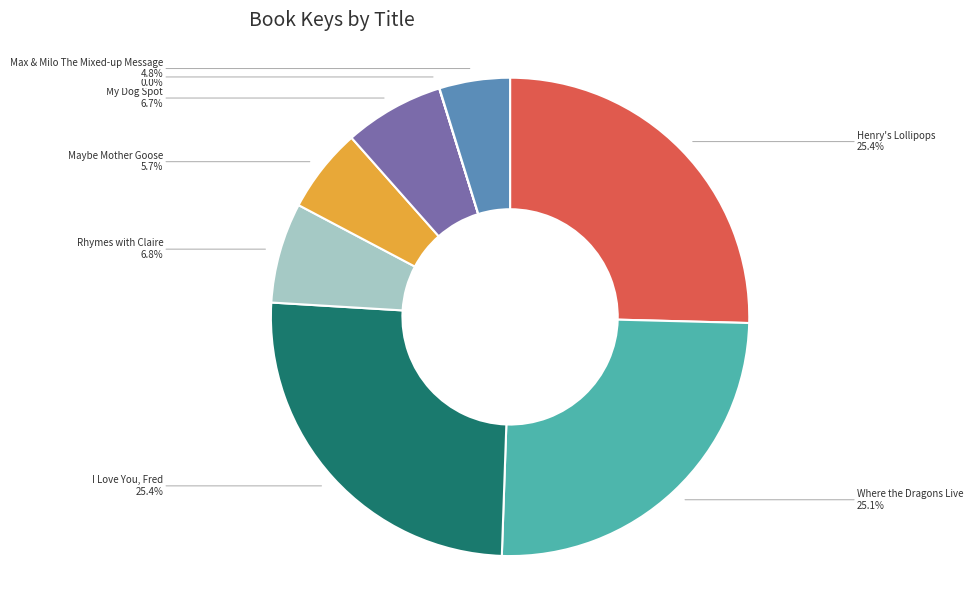

To the nearest percent, what is the average slice percentage?

12%